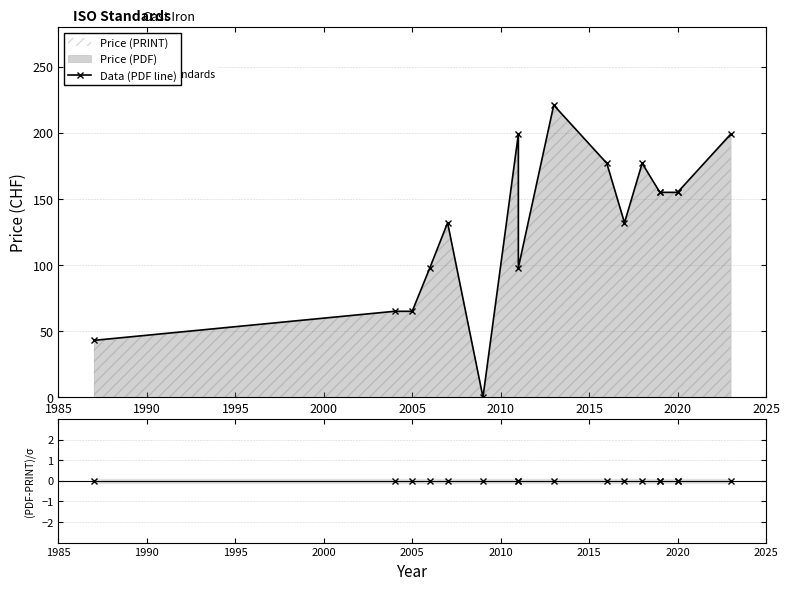

Which series changed the most between 2000 and 2010?

Data (PDF line)